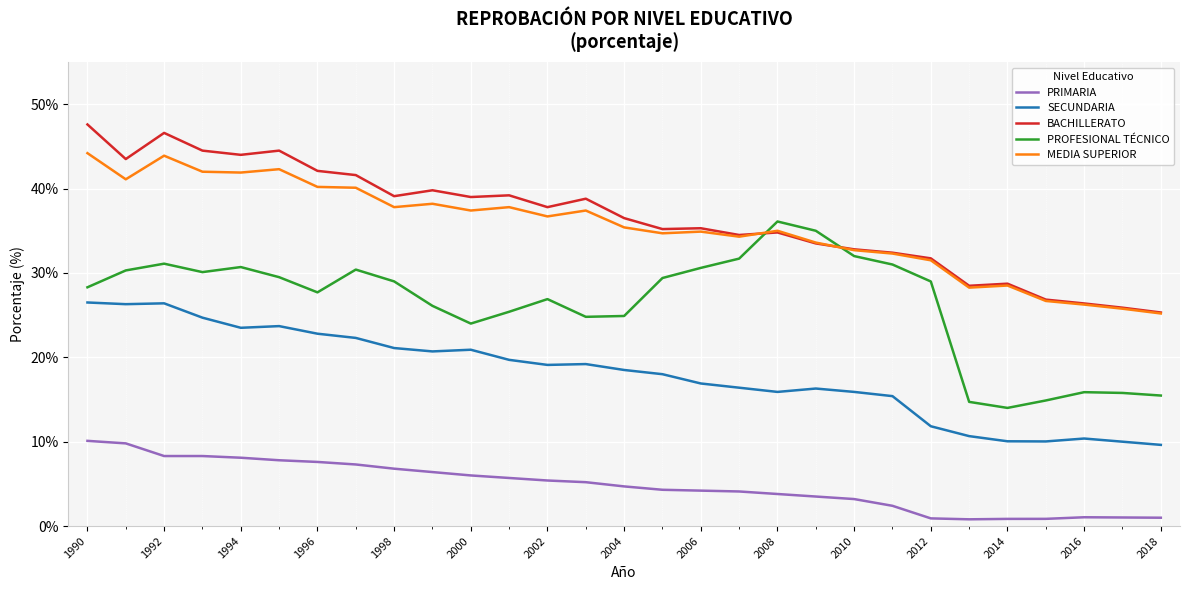

How many values in the BACHILLERATO series are below 36?

14